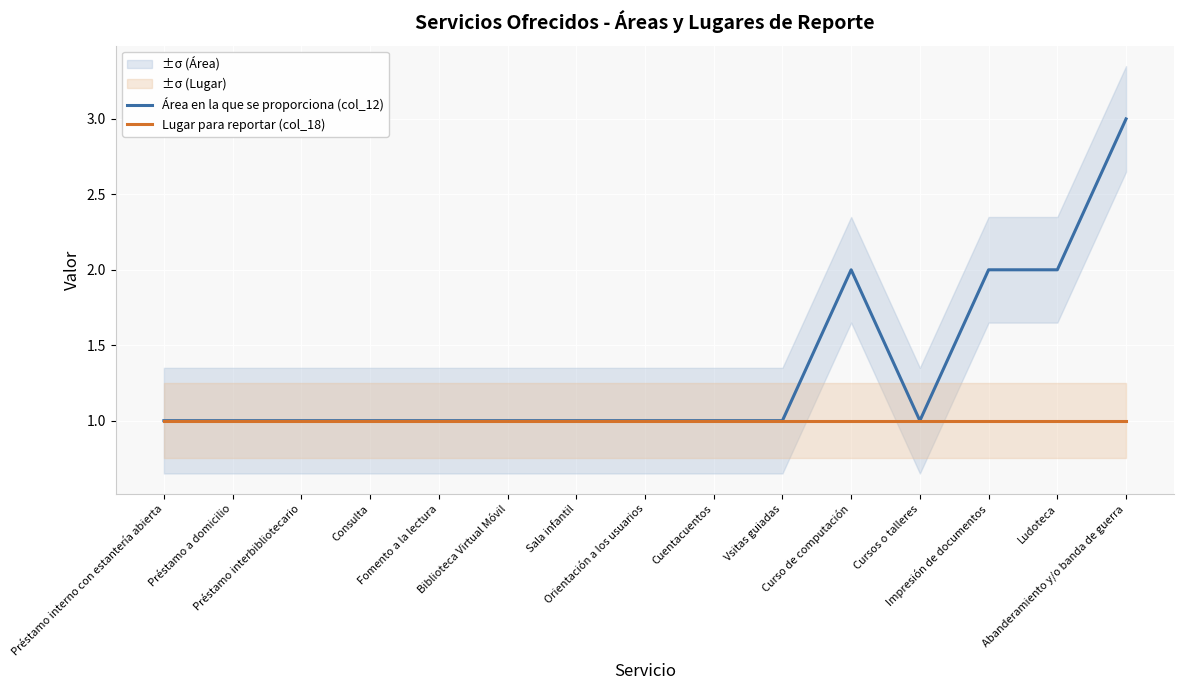

How many lines are shown in the chart?

2